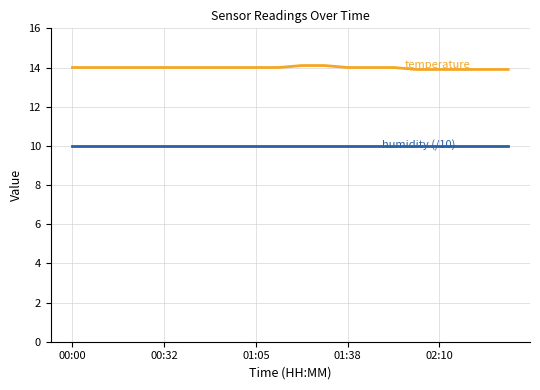

What is the greatest value displayed?

14.1